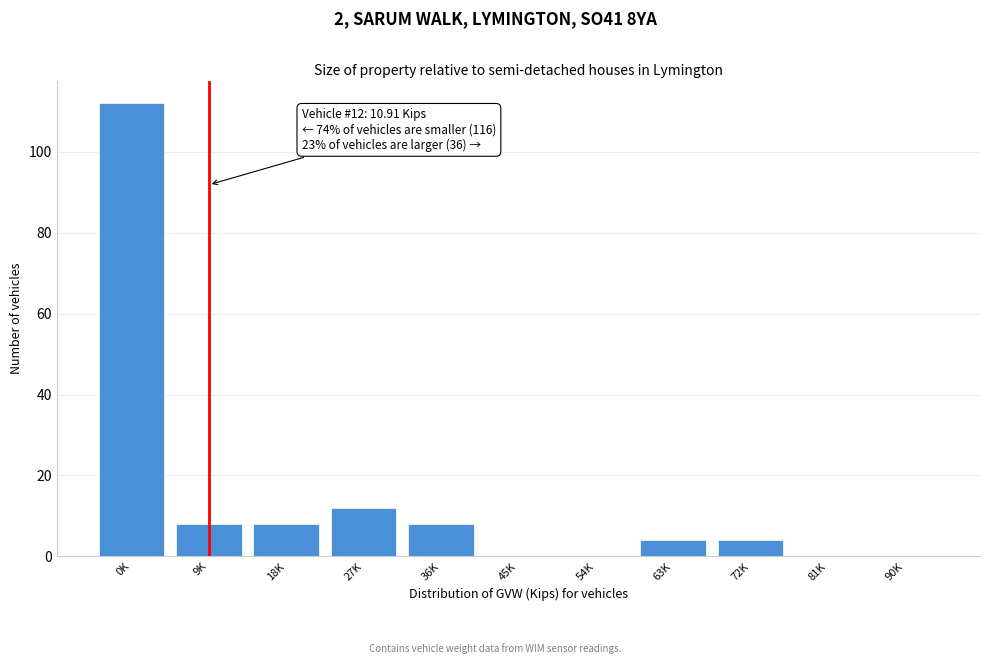

Reading left to right, transcribe all the data shown in this chart.

0K=112	9K=8	18K=8	27K=12	36K=8	45K=0	54K=0	63K=4	72K=4	81K=0	90K=0